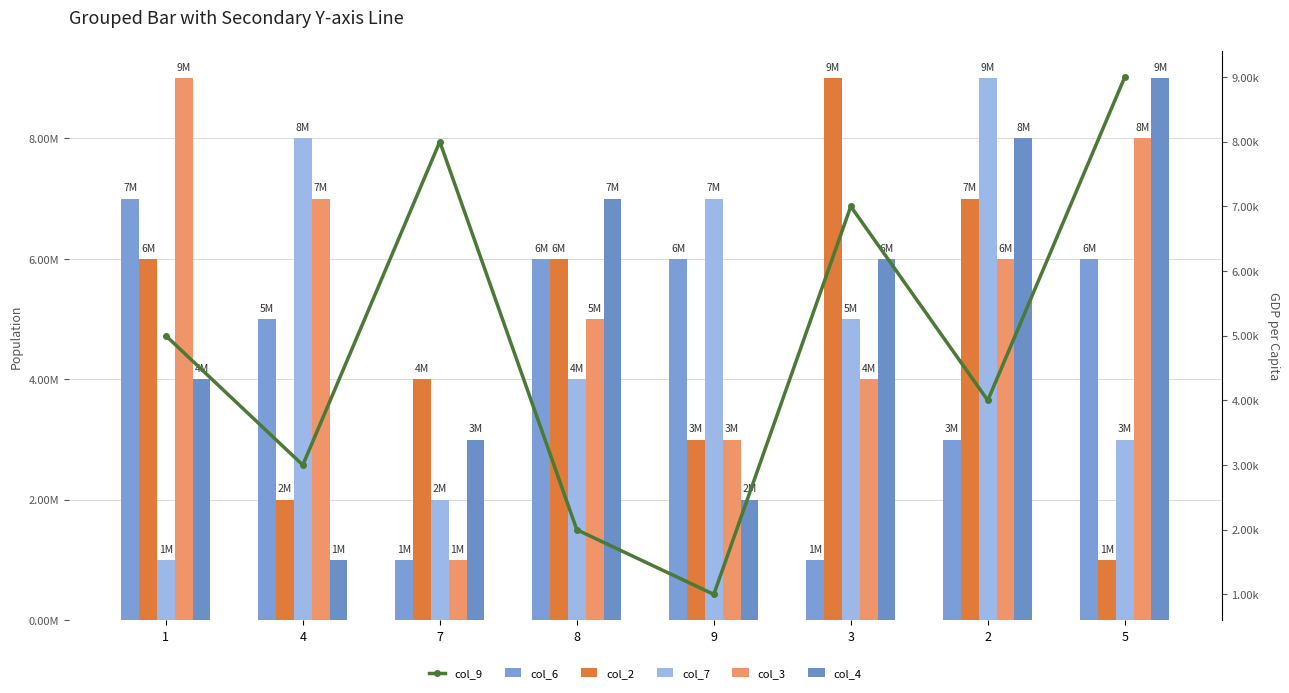

True or false: col_7 has a value of 5 at 3.

True